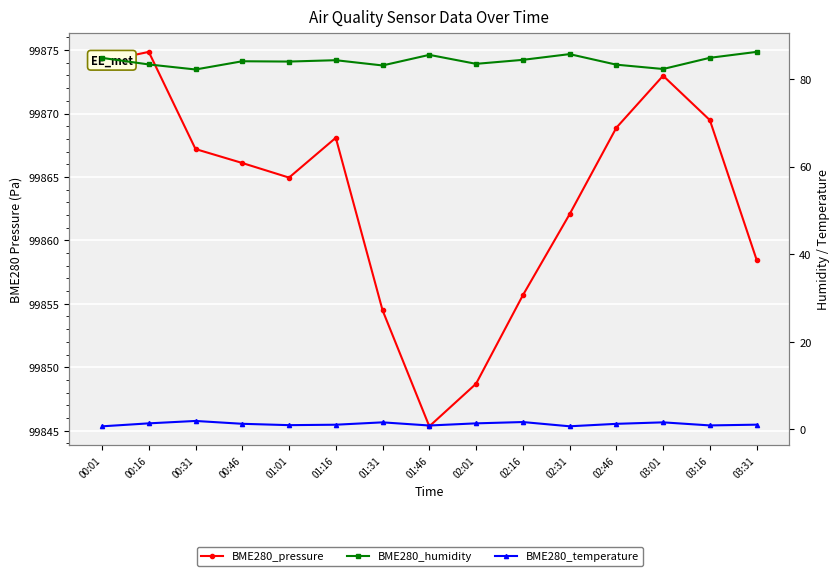

At which label does BME280_humidity reach its minimum?

00:31